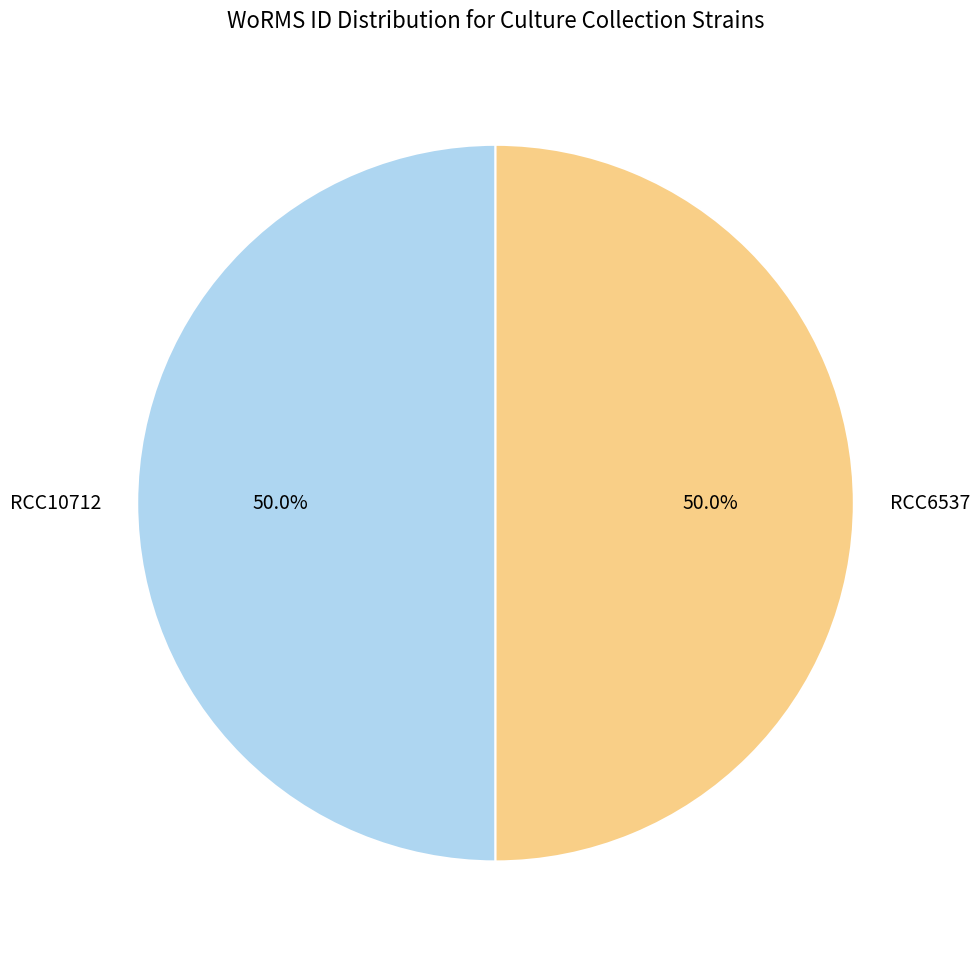

Approximately how many times larger is the value at RCC6537 compared to RCC10712?

1.0